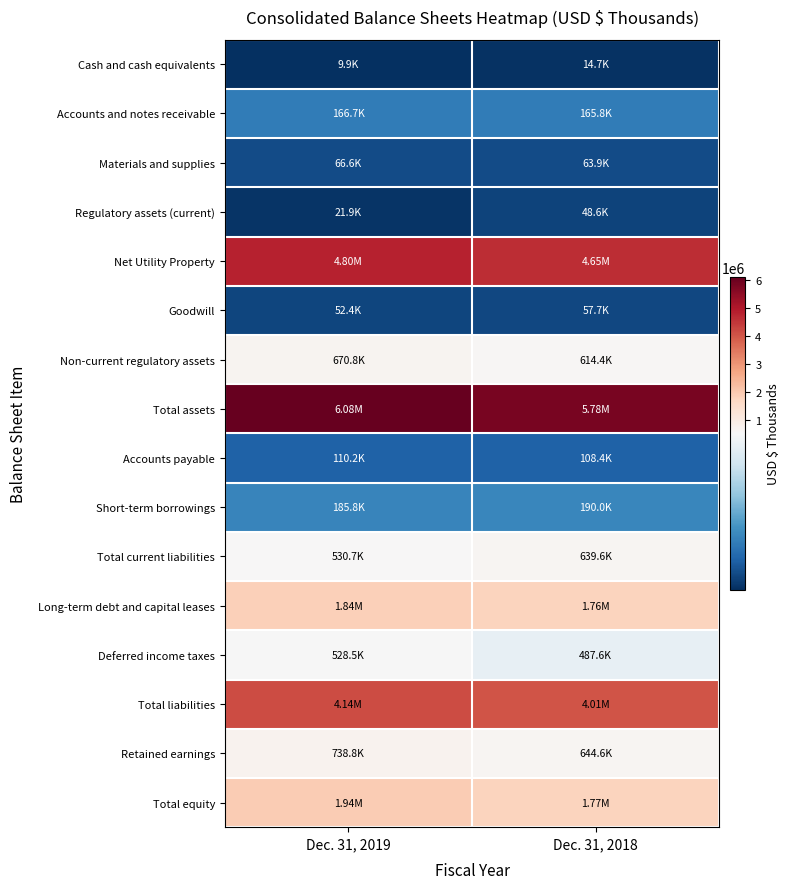

What is the greatest value displayed?

6082456